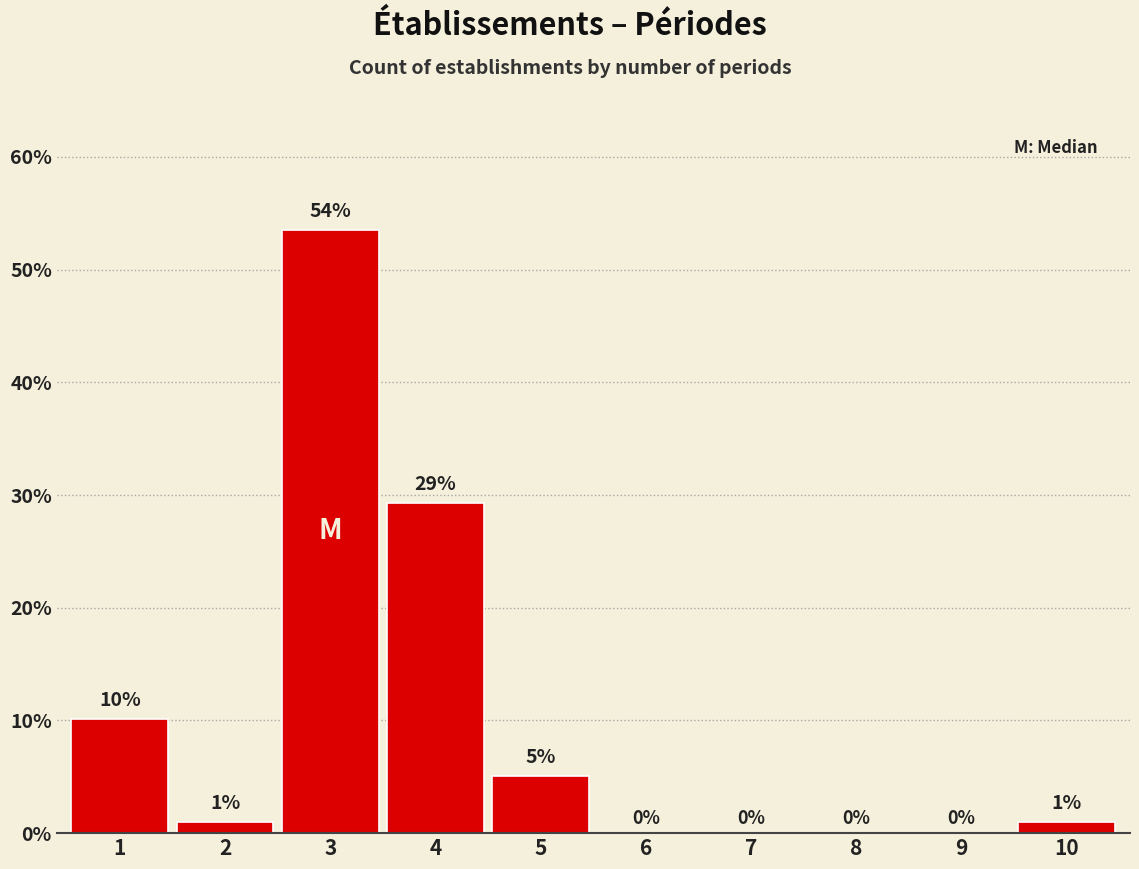

The value at 6 is 29.0. True or false?

False